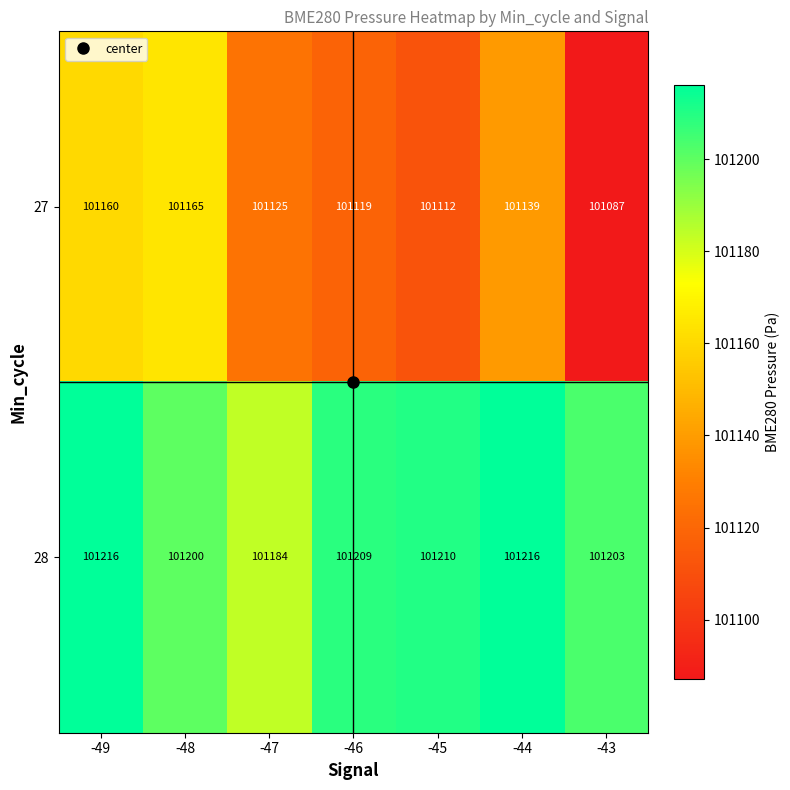

What is the maximum value shown in the chart?

101216